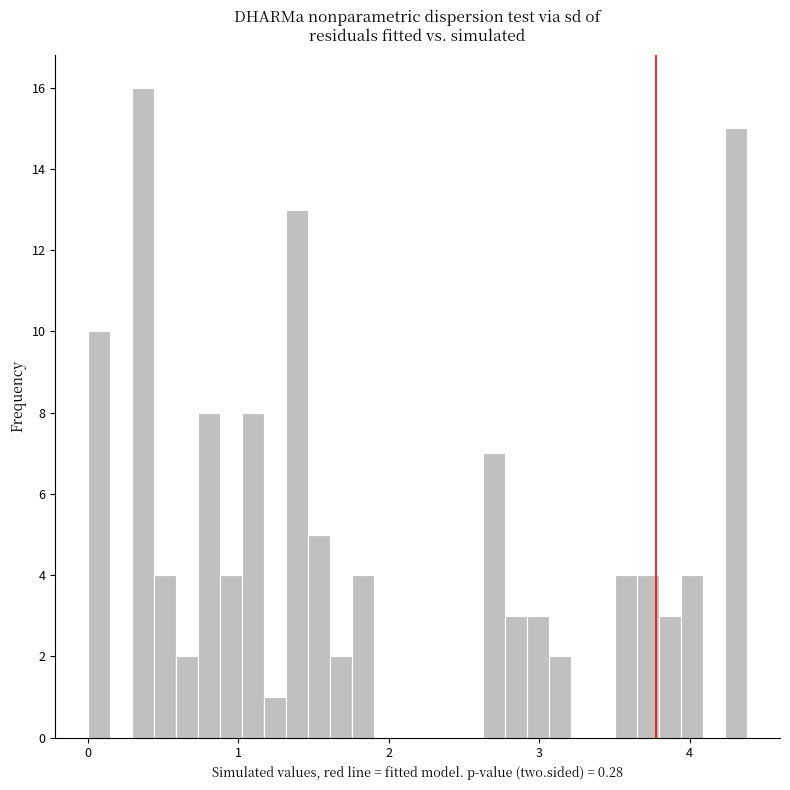

Around what value on the x-axis is the tallest bar? Give the approximate position of its centre, as read against the axis.

0.4